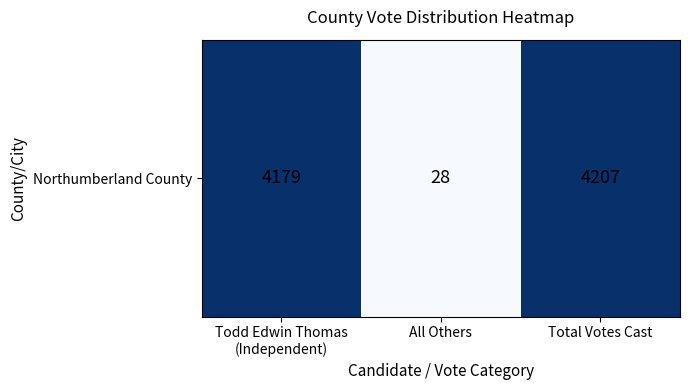

What is the average value?

2805